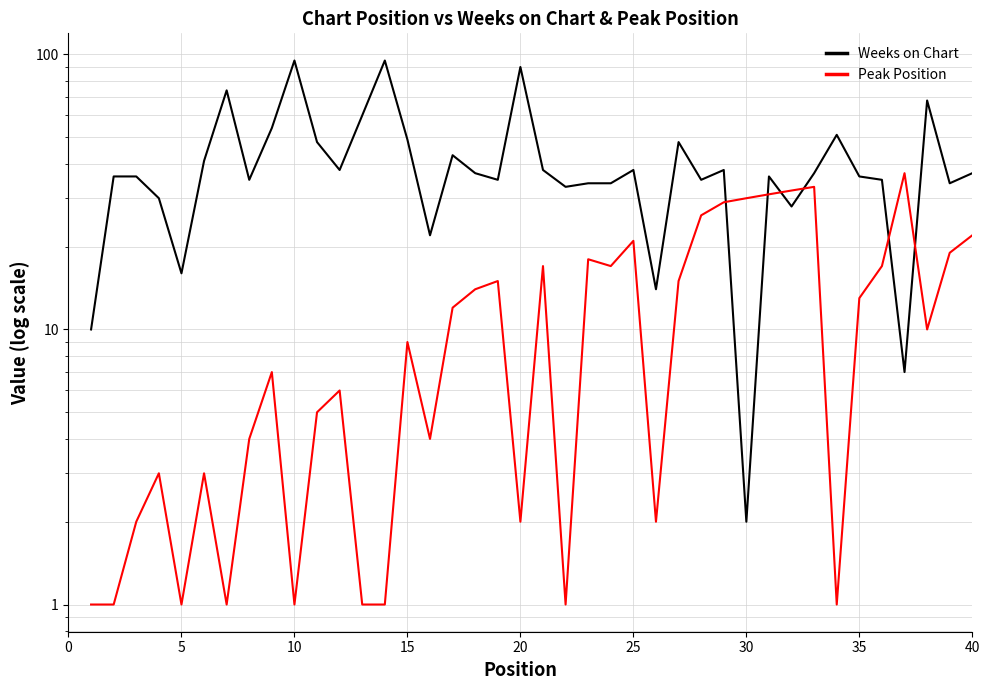

What are all the series names shown in the legend?

Weeks on Chart, Peak Position